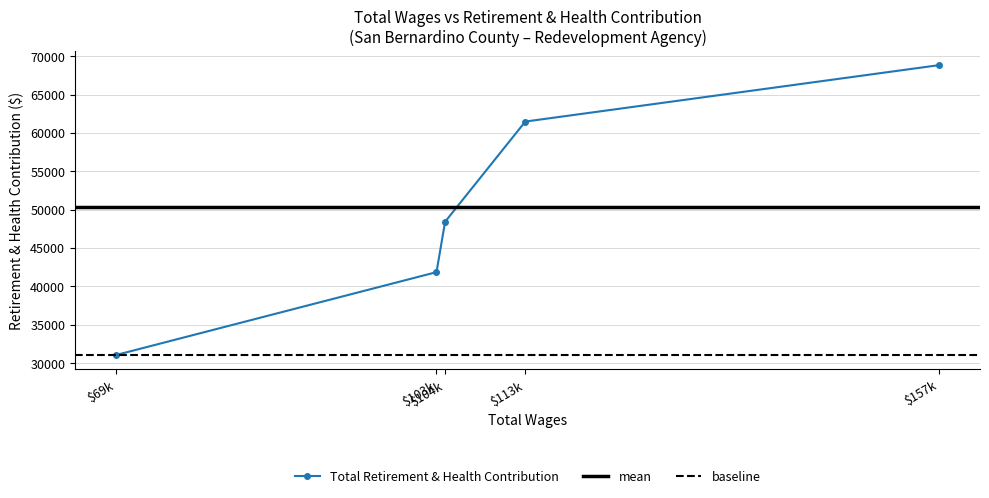

What is the sum of all values?

251625